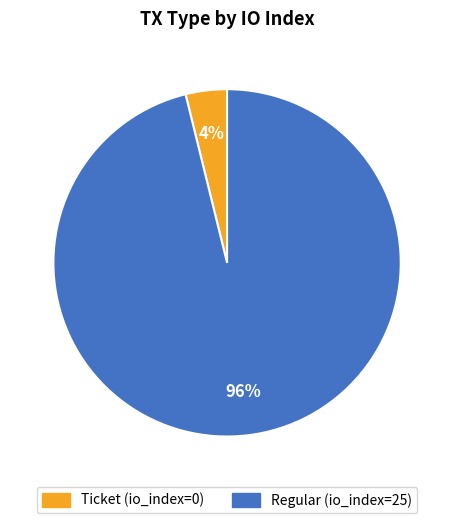

Is there a majority slice in this chart?

Yes